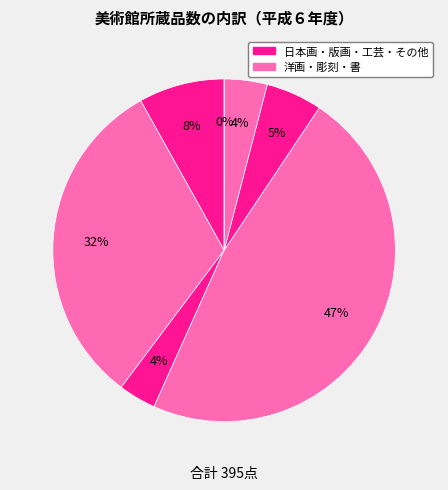

What is the ratio of the value at 書 to the value at 洋画?

0.1